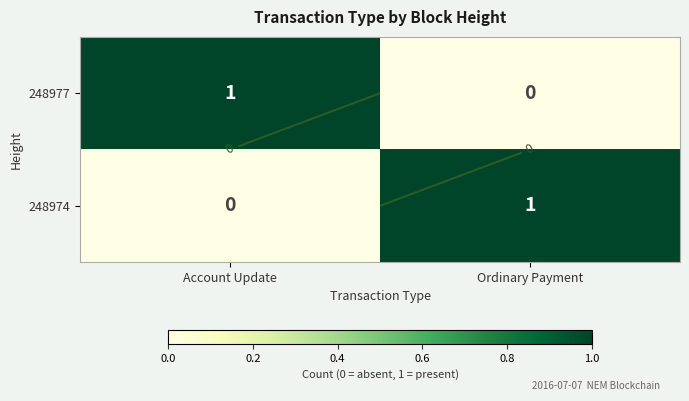

The value of 248974 at Account Update is -1. True or false?

False